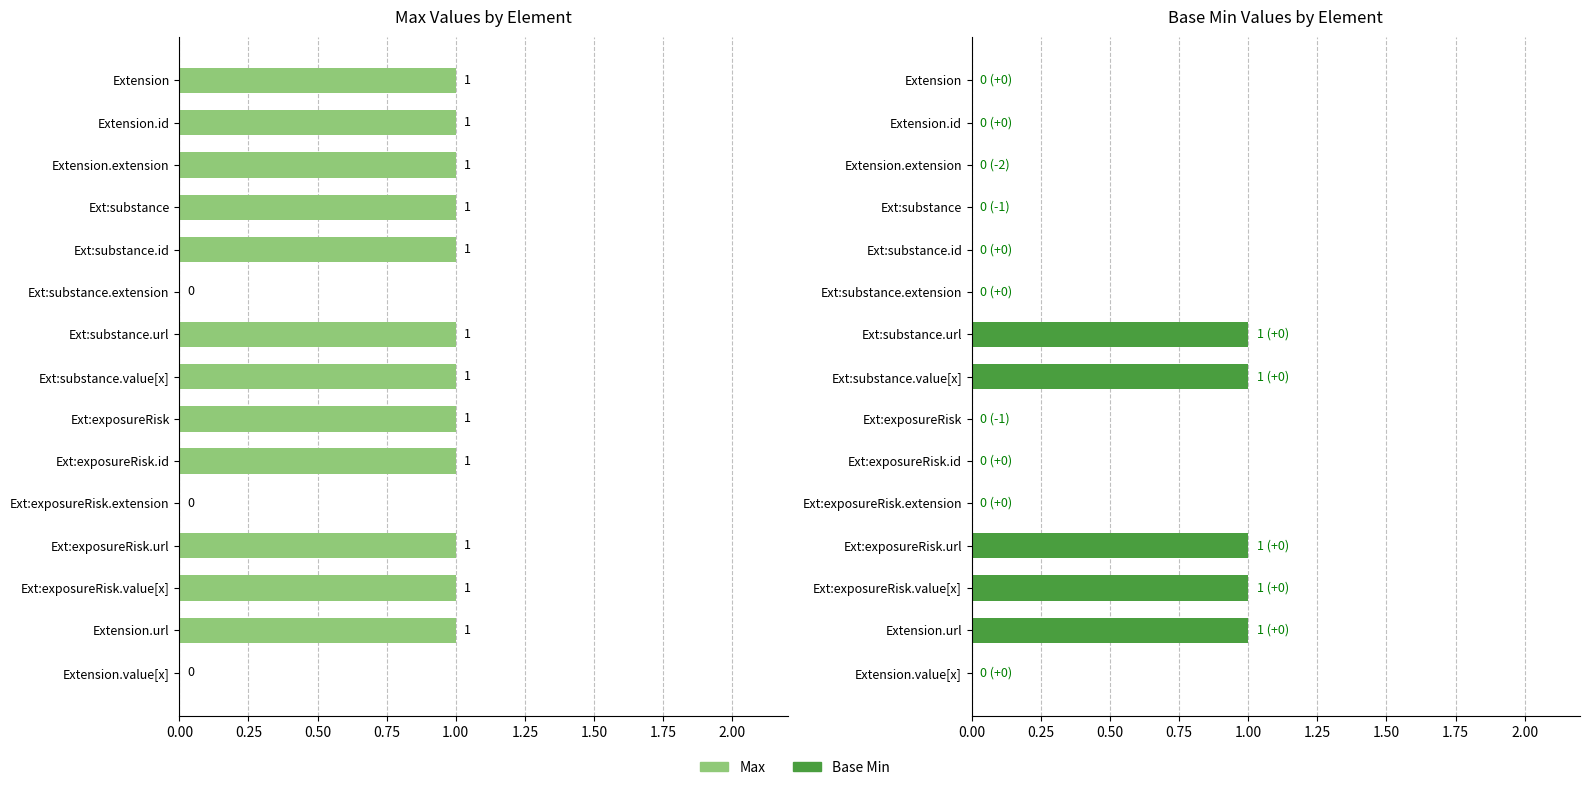

True or false: Max has a value of 1 at Extension.id.

True